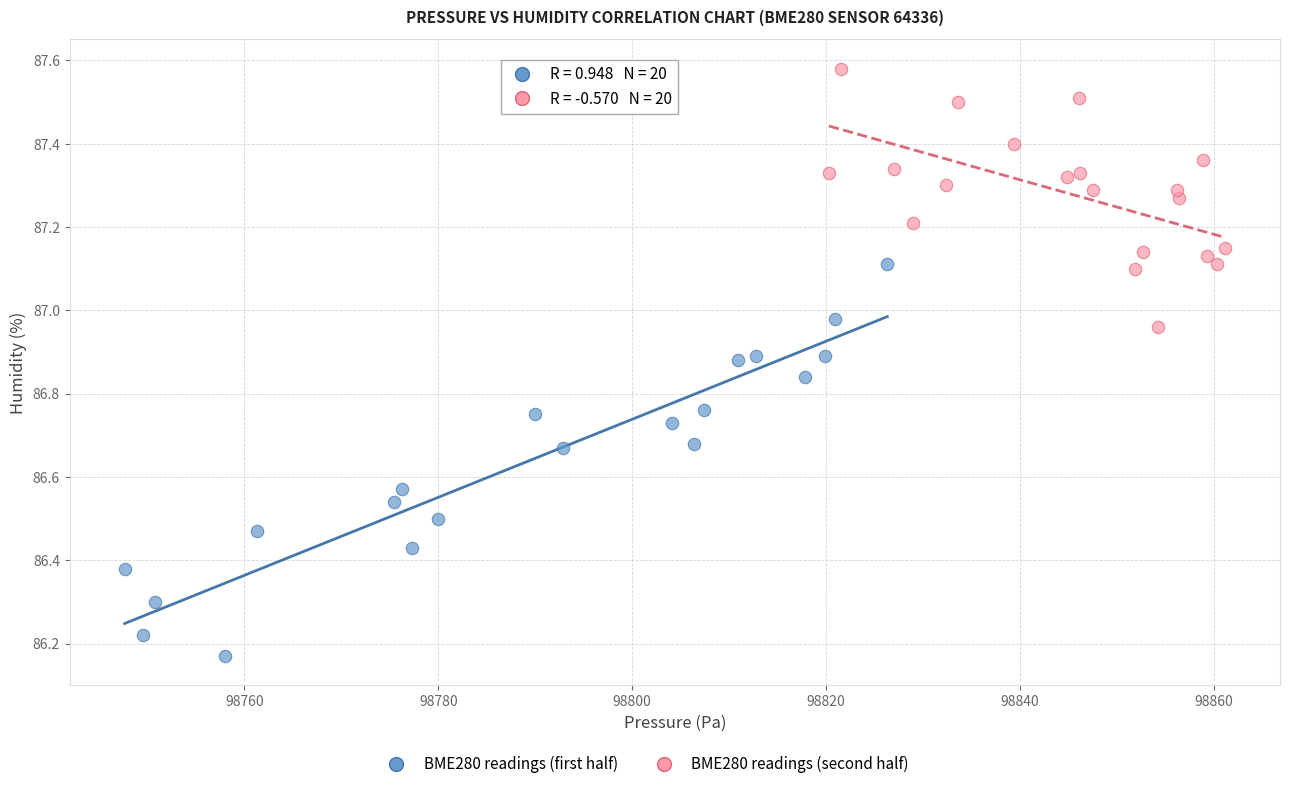

Which series has the largest Y range (max minus min)?

BME280 readings (first half)